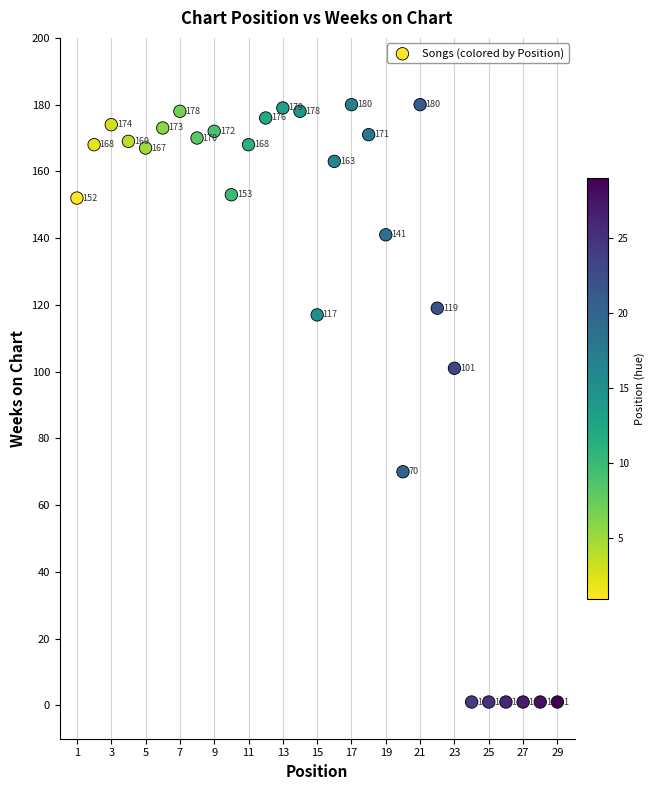

What is the range of X values (max minus min)?

28